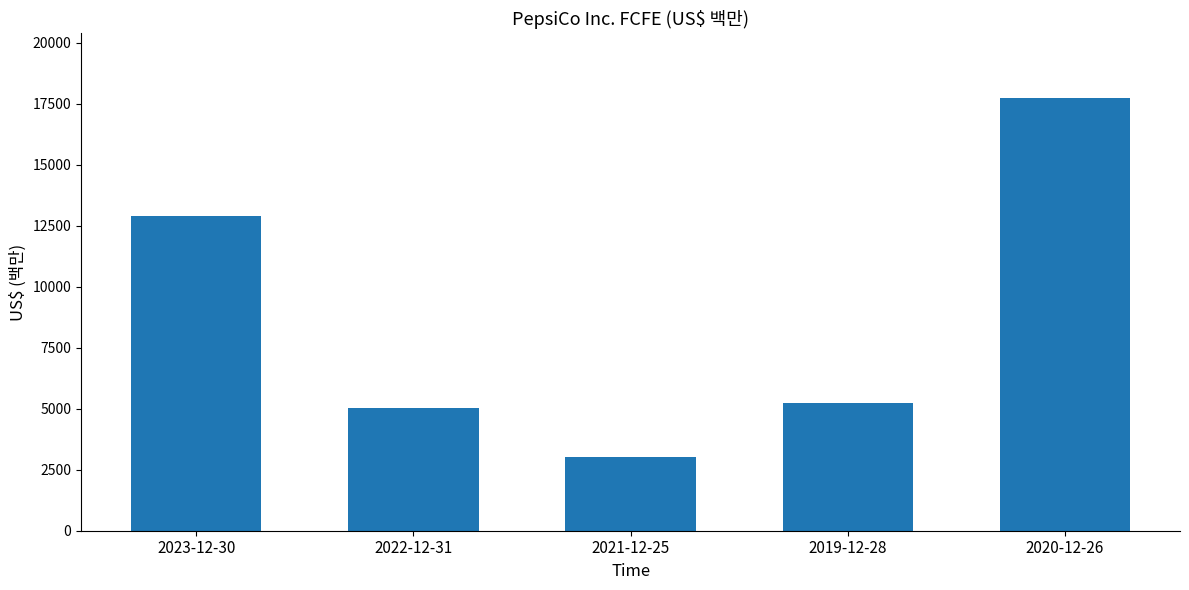

What is the smallest value displayed?

3025